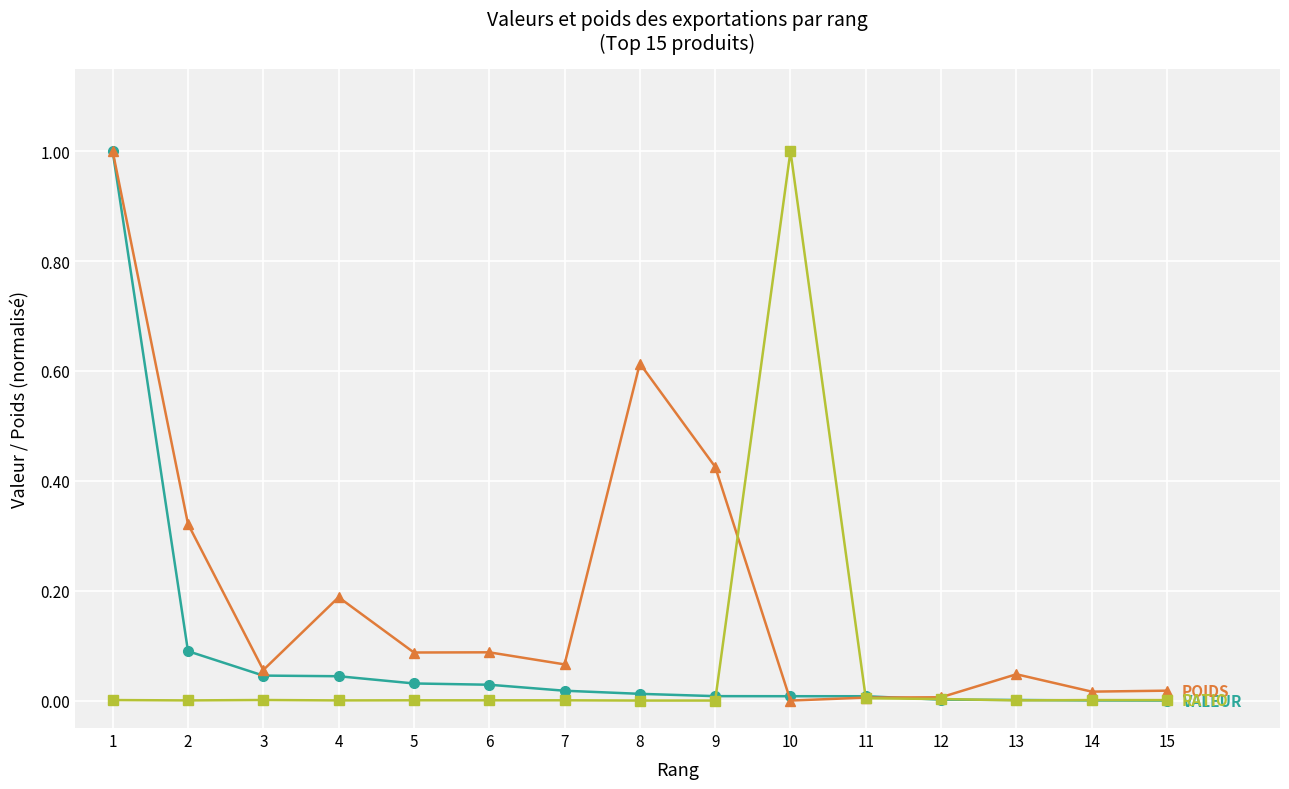

What is the maximum value shown in the chart?

1.0